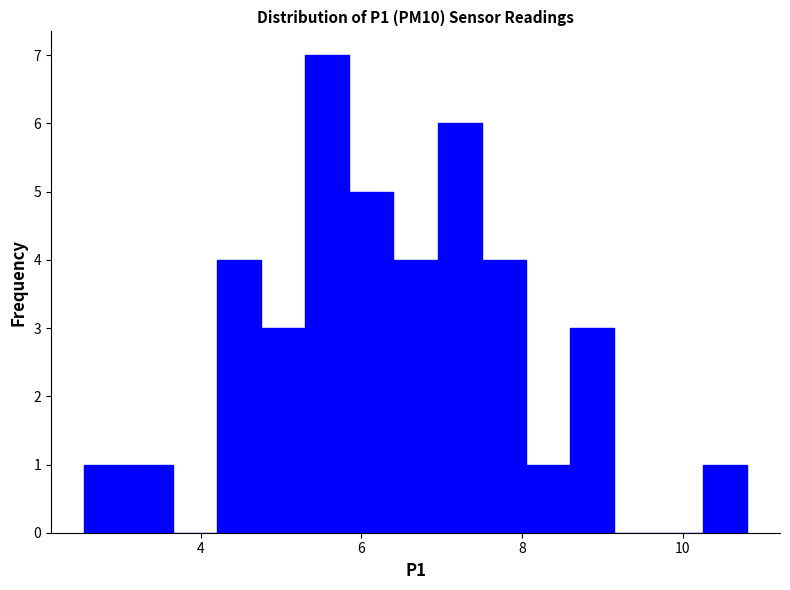

Read against the x-axis, roughly where is the centre of the tallest bar?

5.6